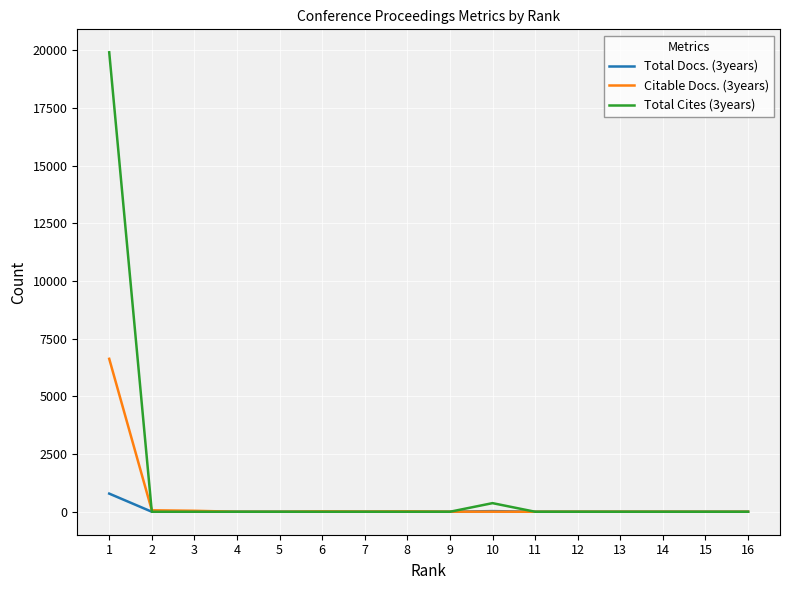

Does the chart display data point markers on the line(s)?

No